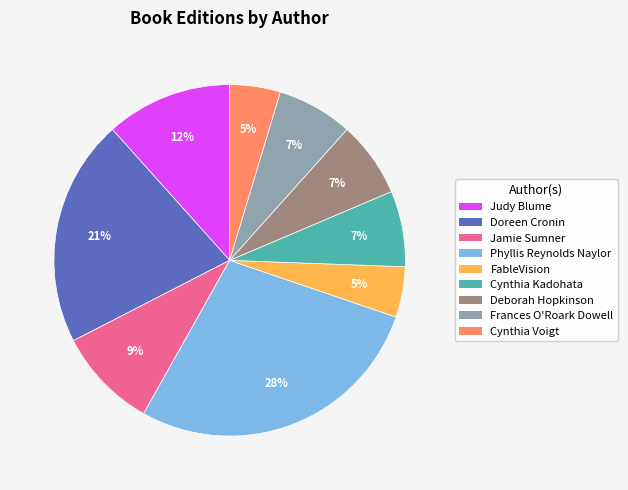

What is the ratio of the value at Jamie Sumner to the value at Deborah Hopkinson?

1.3